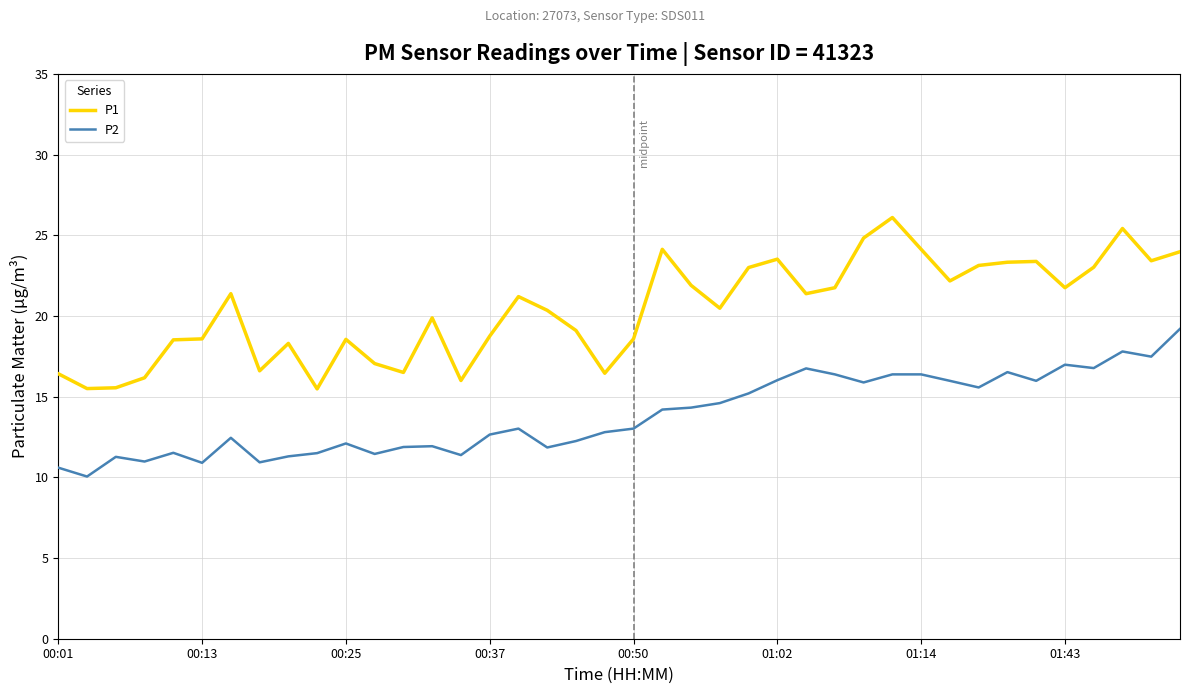

List the series in order of their peak value, lowest first.

P2, P1